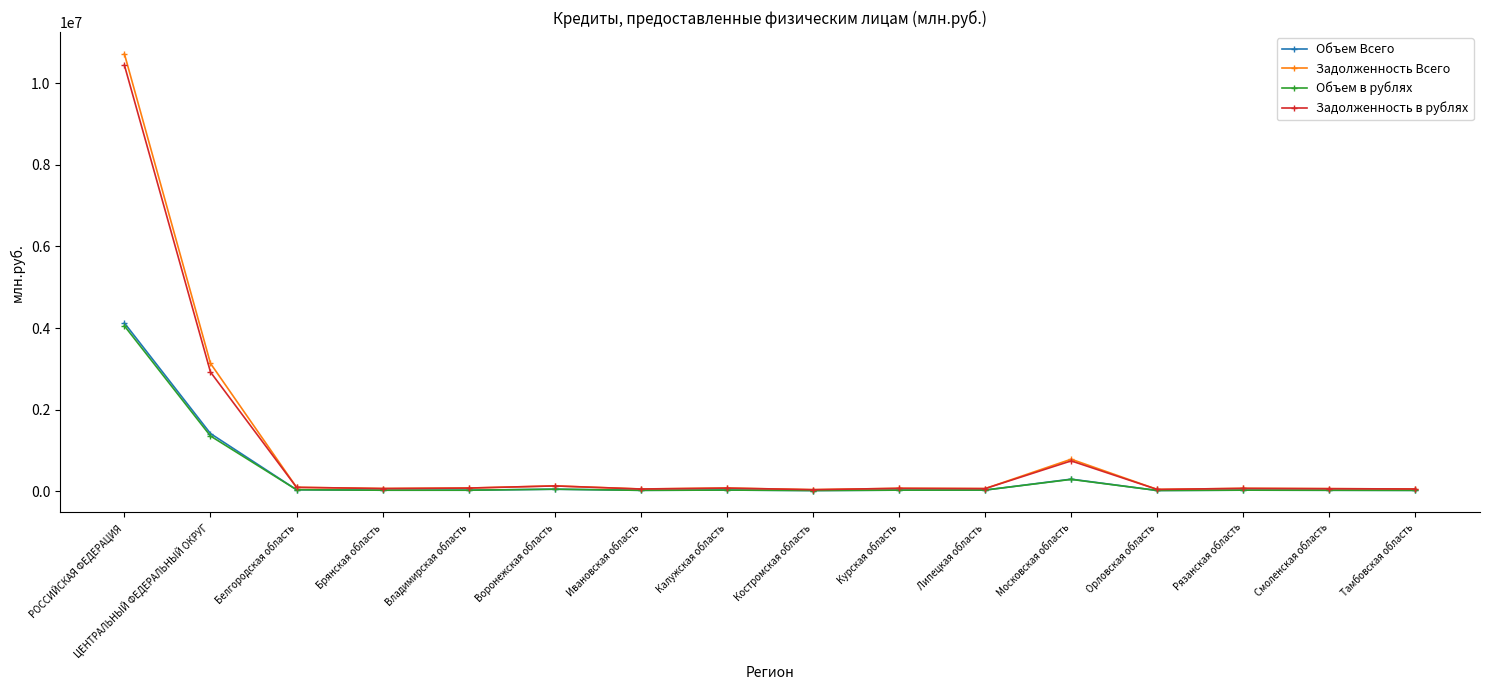

What is the difference between the maximum and minimum values in the Объем в рублях series?

4038085